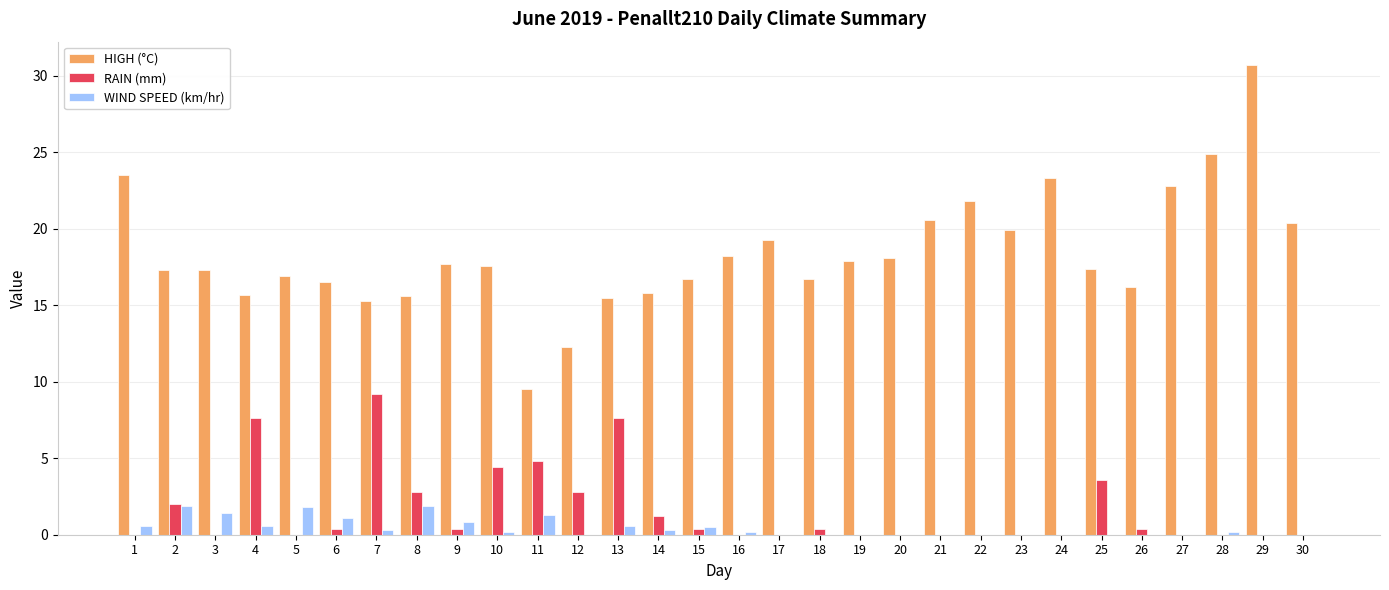

Is the value of RAIN (mm) at 2 greater than the value of WIND SPEED (km/hr) at 4?

Yes